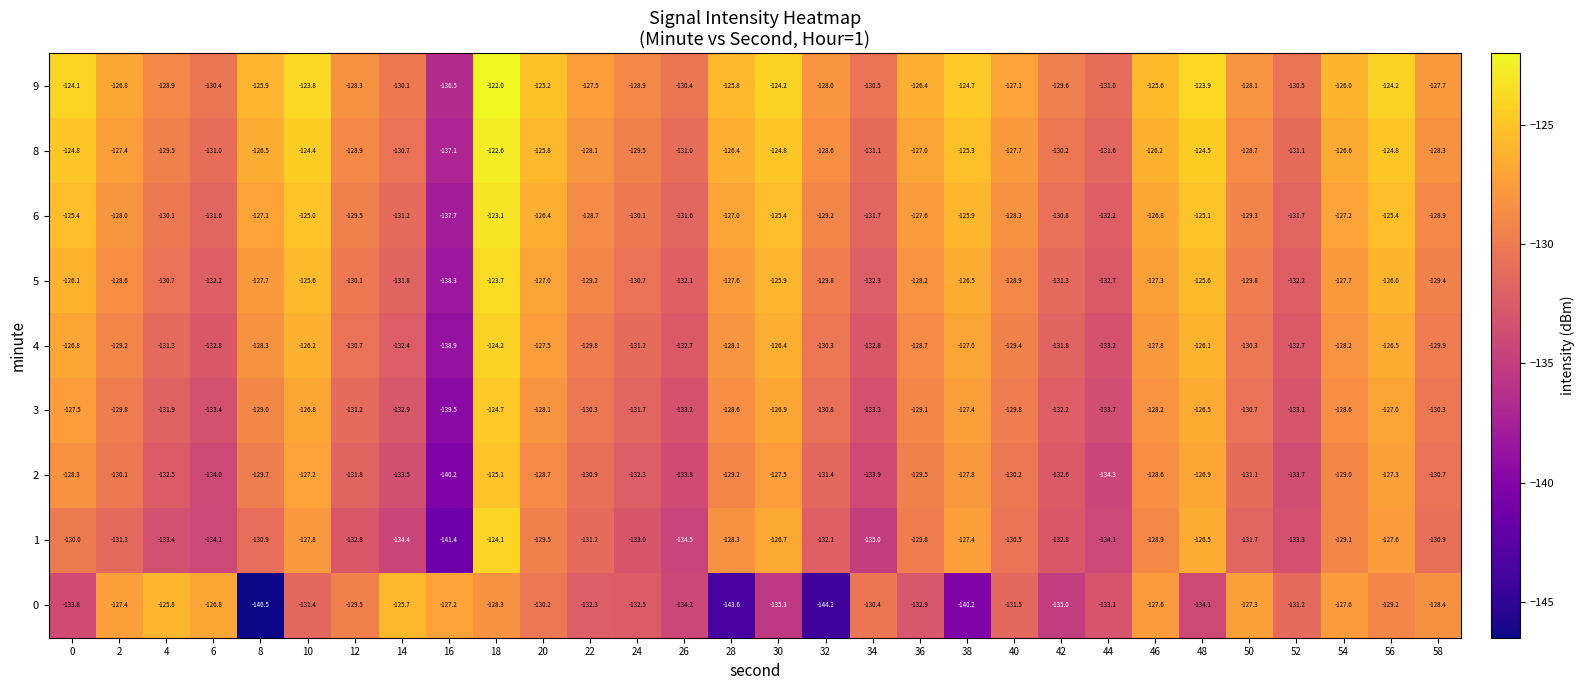

What is the average value of the 1 series?

-131.1